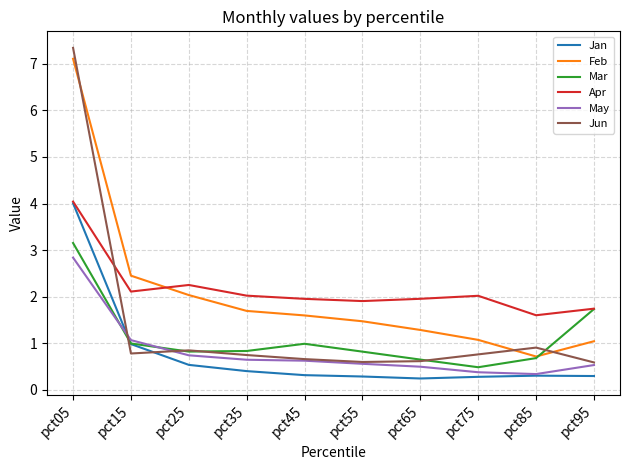

Does the chart display data point markers on the line(s)?

No